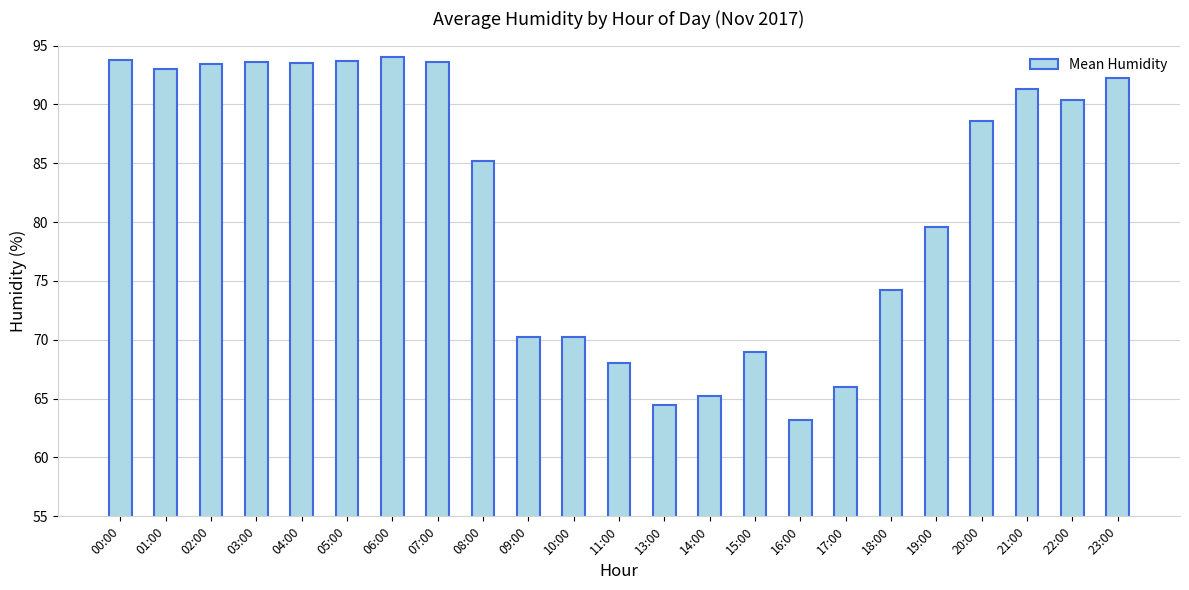

Approximately how many times larger is the value at 14:00 compared to 10:00?

0.9